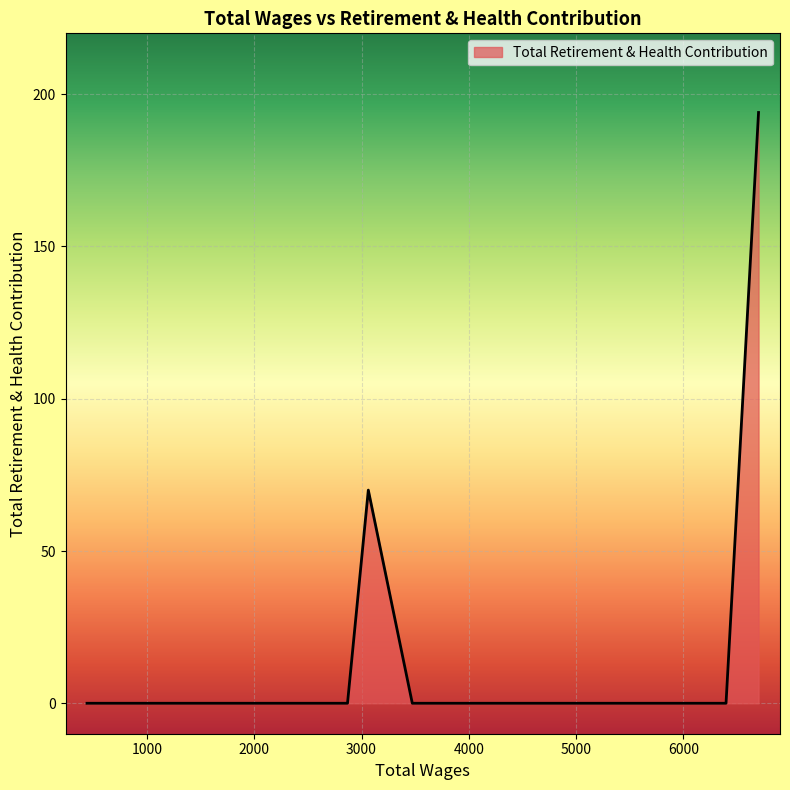

Does the chart have visible grid lines?

Yes